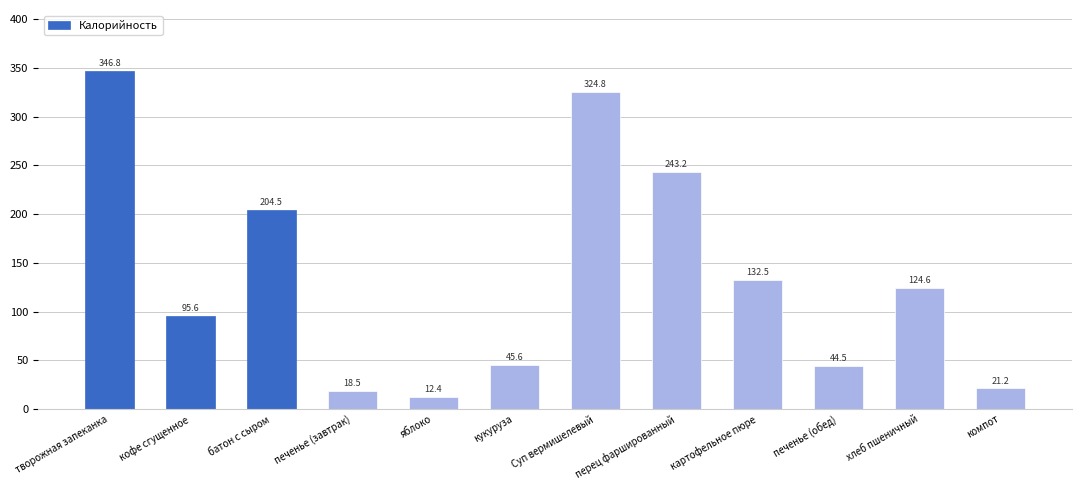

Reading left to right, list all the values displayed in this chart.

творожная запеканка=346.8	кофе сгущенное=95.6	батон с сыром=204.5	печенье (завтрак)=18.5	яблоко=12.4	кукуруза=45.6	Суп вермишелевый=324.8	перец фаршированный=243.2	картофельное пюре=132.5	печенье (обед)=44.5	хлеб пшеничный=124.6	компот=21.2